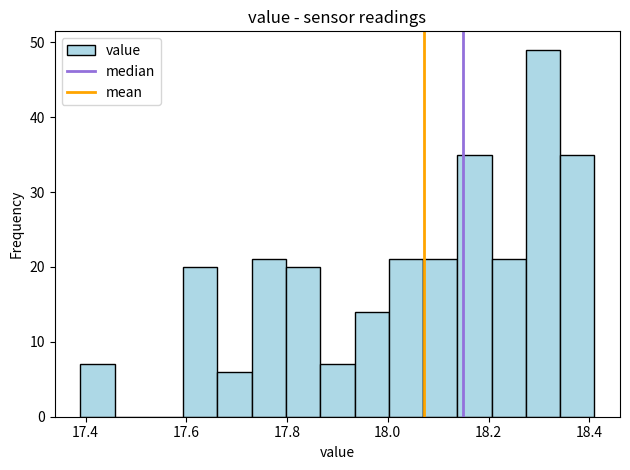

Read against the x-axis, roughly where is the centre of the tallest bar?

18.30